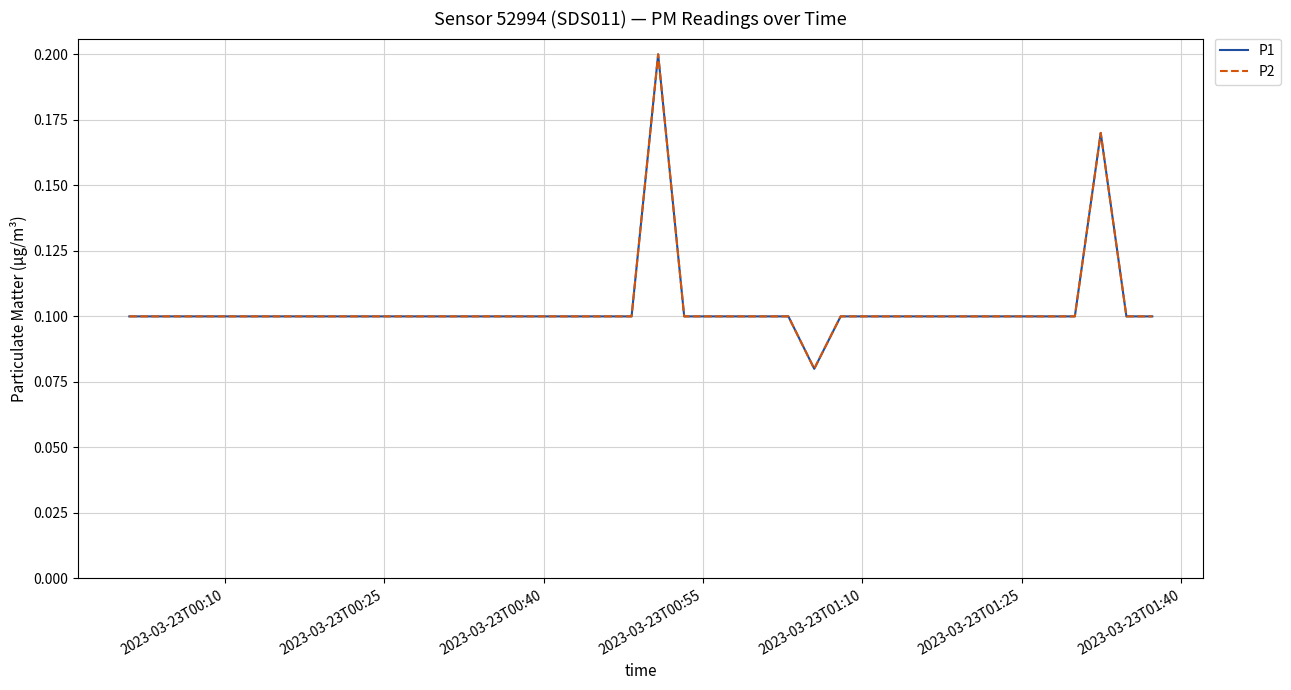

Is this an area chart (filled region under the line)?

No